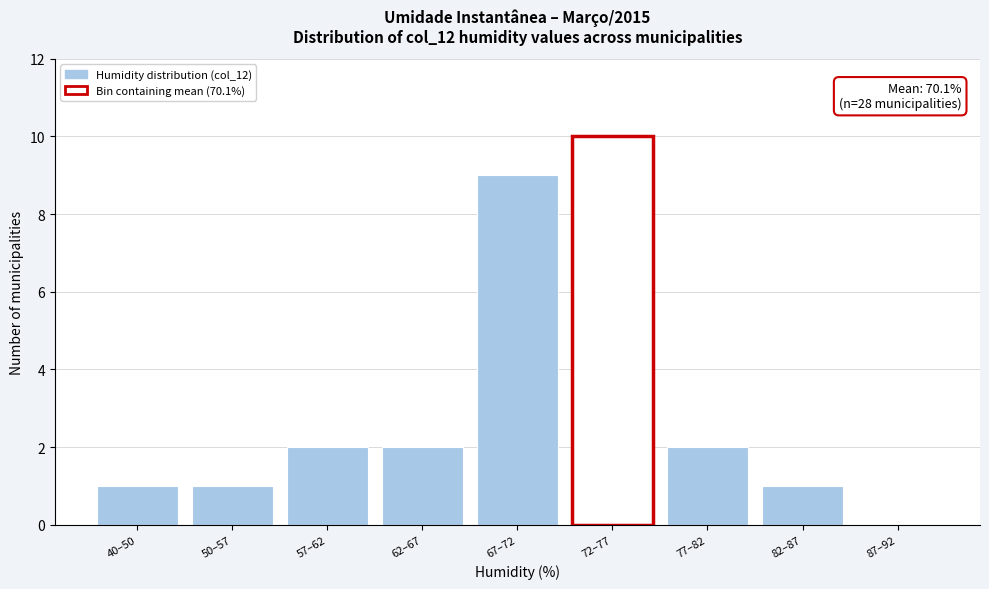

Reading left to right, extract all data points from this chart.

40–50=1	50–57=1	57–62=2	62–67=2	67–72=9	72–77=10	77–82=2	82–87=1	87–92=0